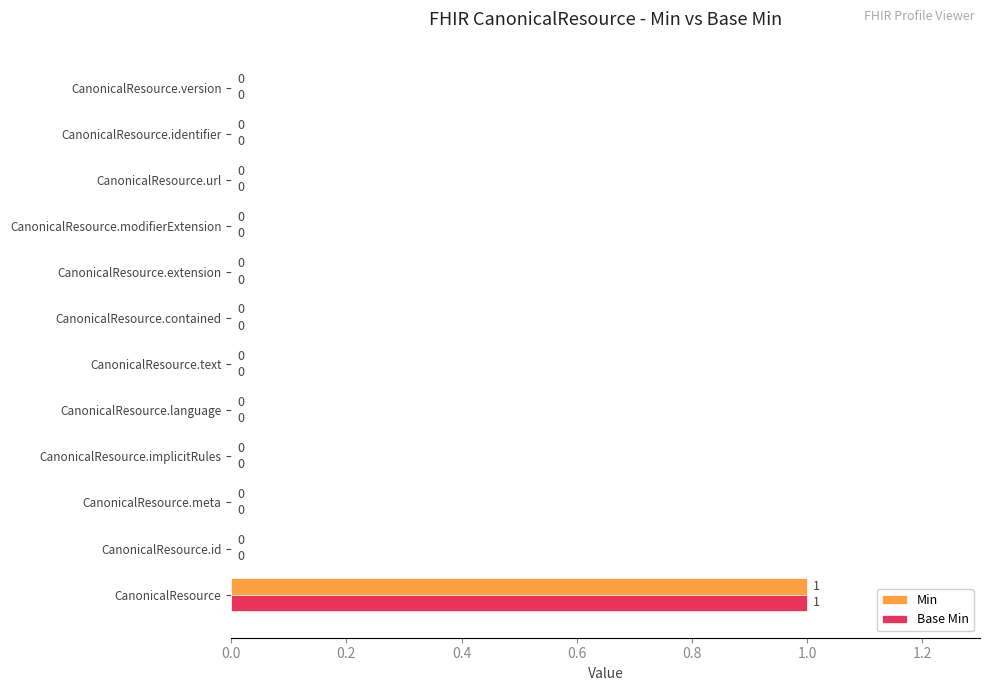

How many Min values are between 0 and 1?

12